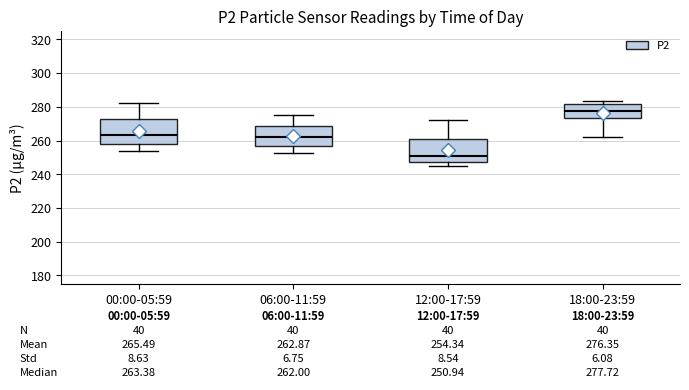

Which box has the highest median line?

18:00-23:59